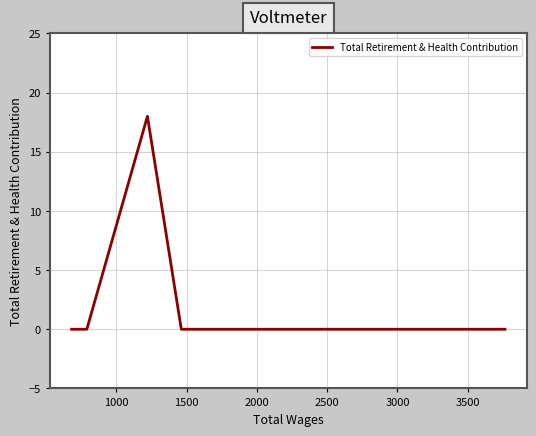

How many values exceed 0?

1